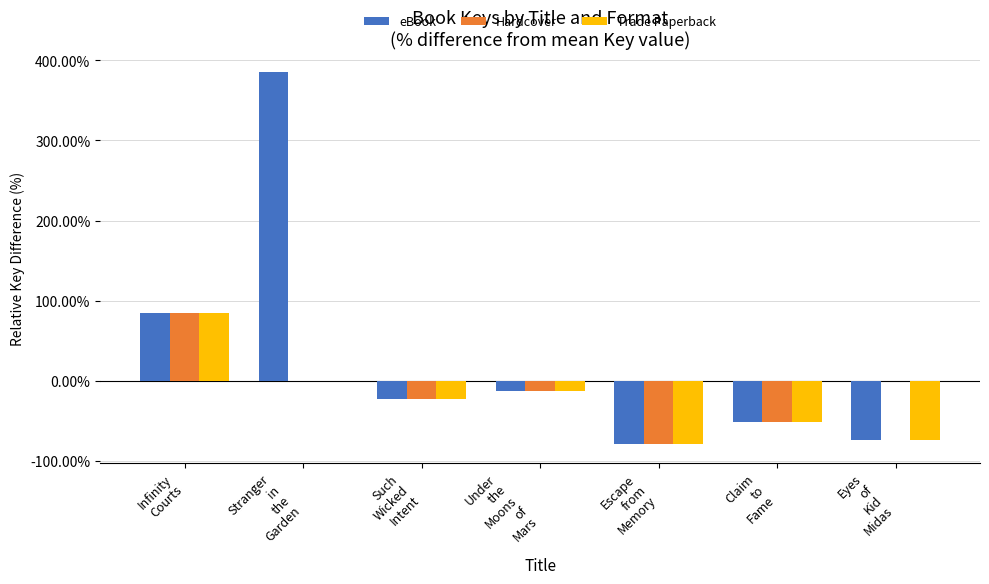

What is the maximum value shown in the chart?

385.6